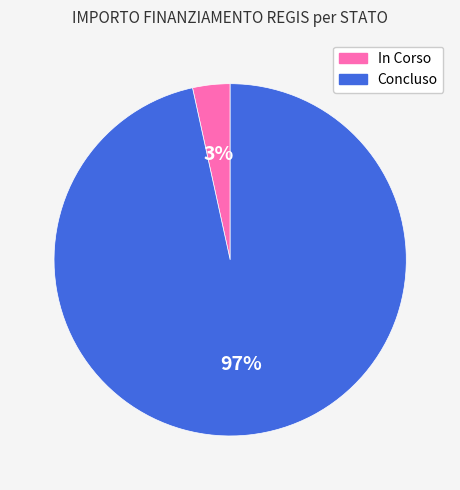

The Concluso slice represents 15% of the pie. True or false?

False